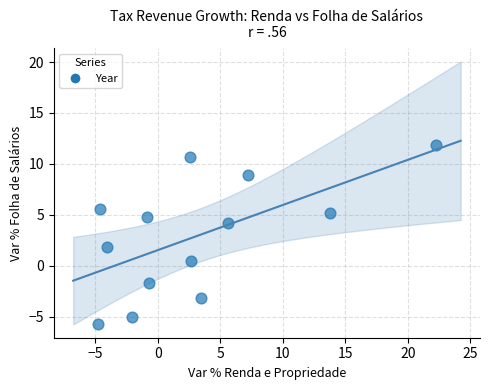

What is the range of X values (max minus min)?

27.0